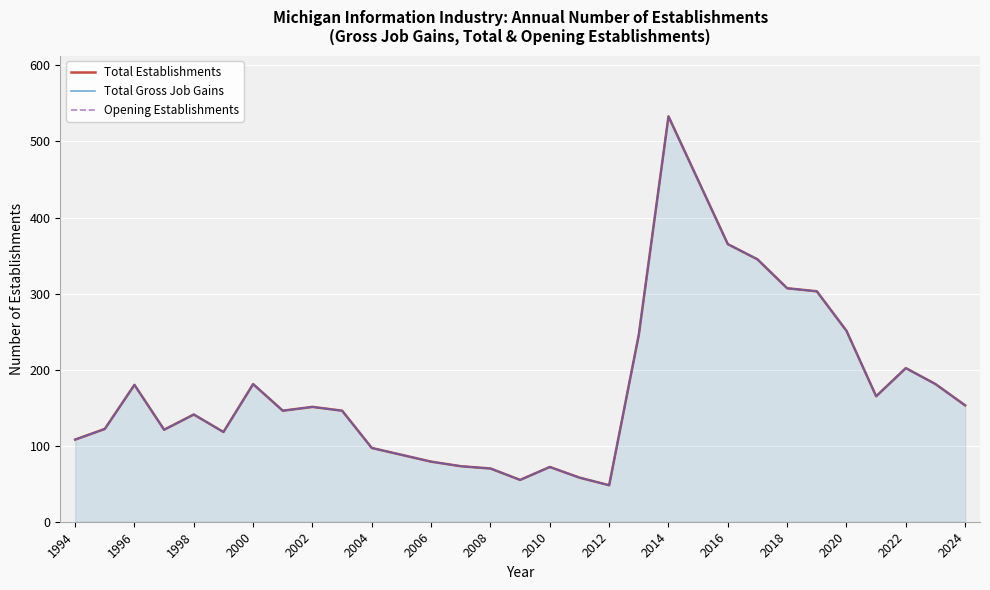

Which series has the widest spread of values?

Total Establishments